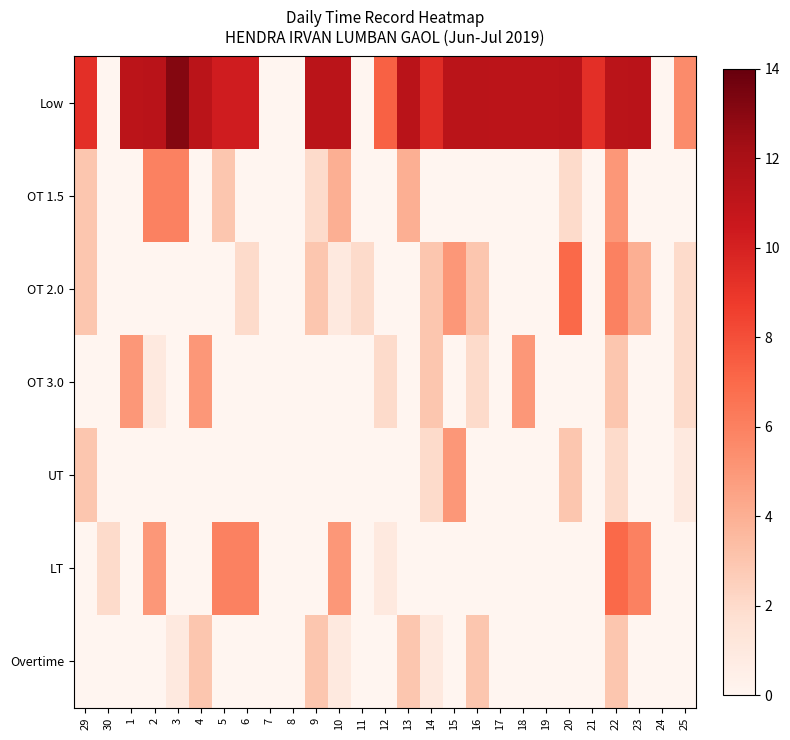

What is the total value across all series at 30?

2.0